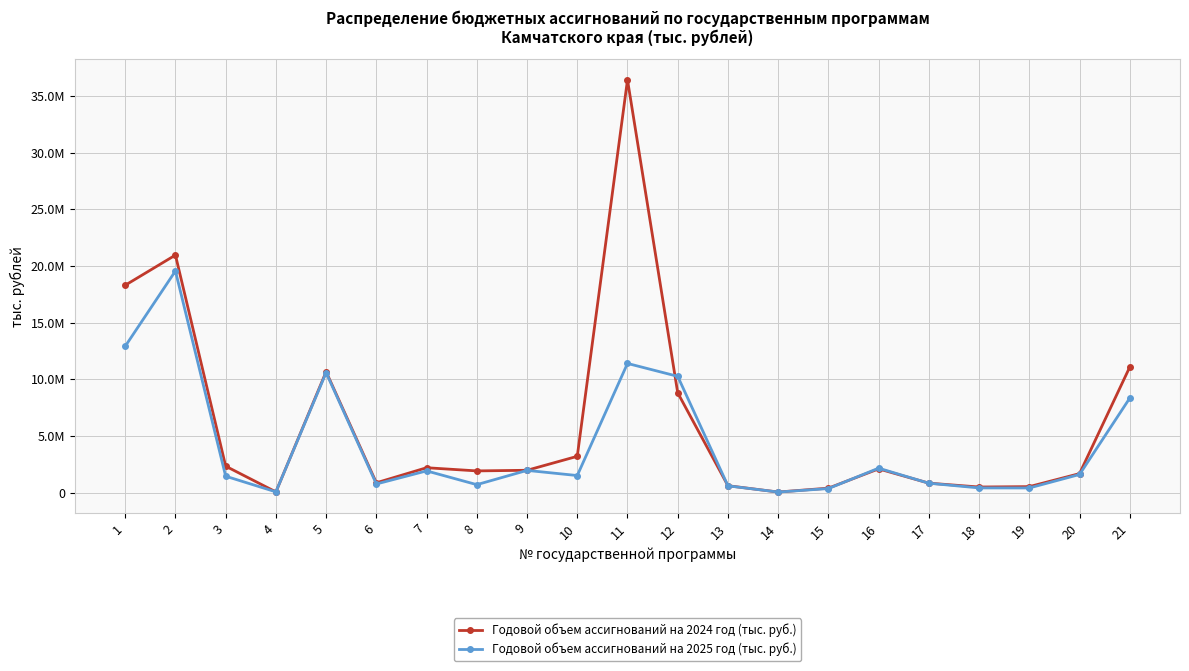

What is the minimum value for Годовой объем ассигнований на 2025 год (тыс. руб.)?

41079.7